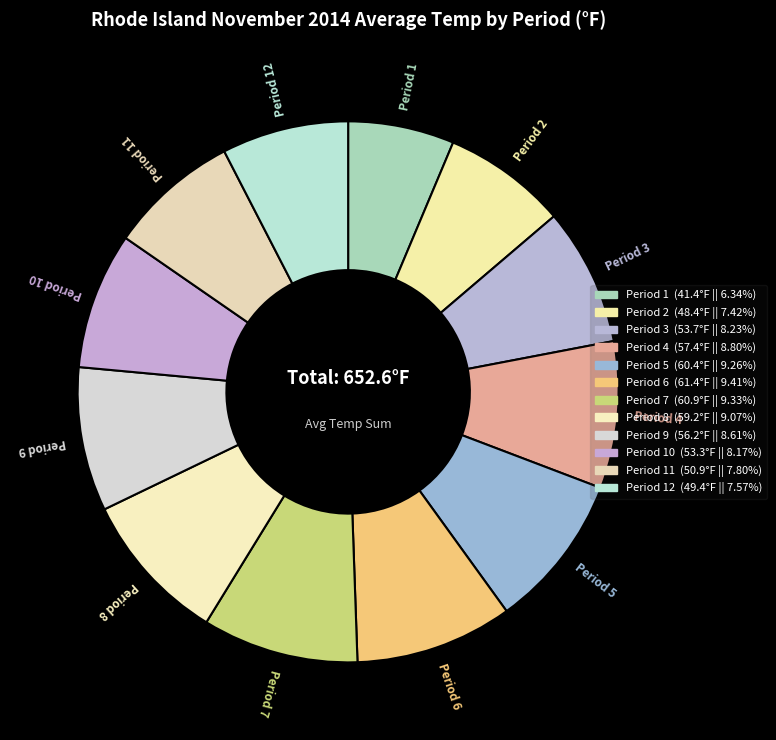

How many segments does this pie chart have?

12